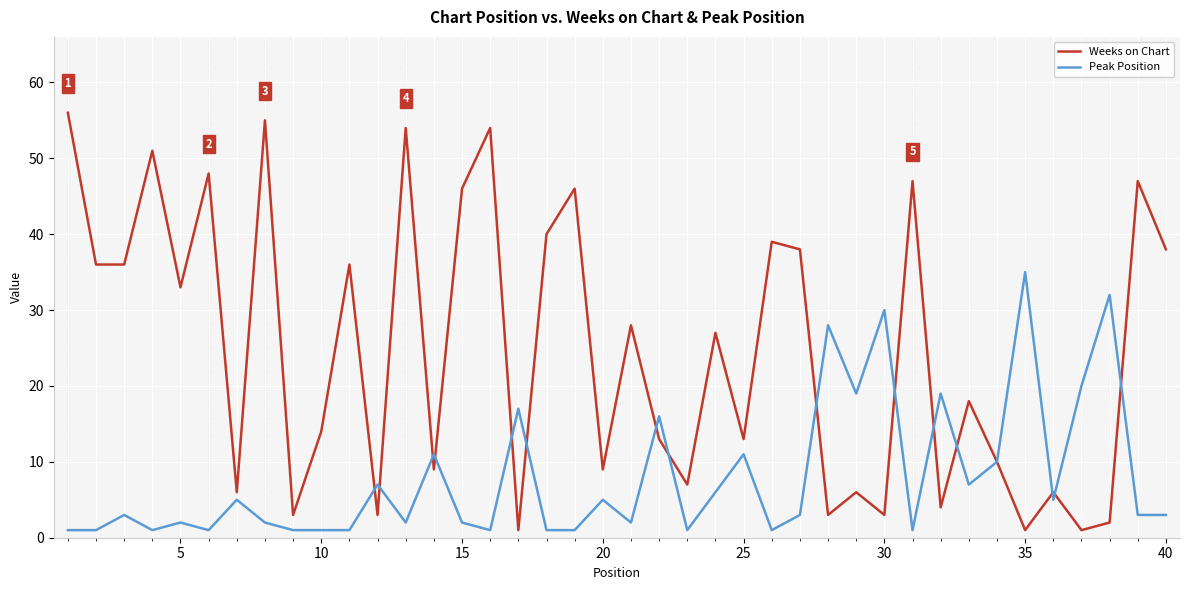

How many lines are shown in the chart?

2